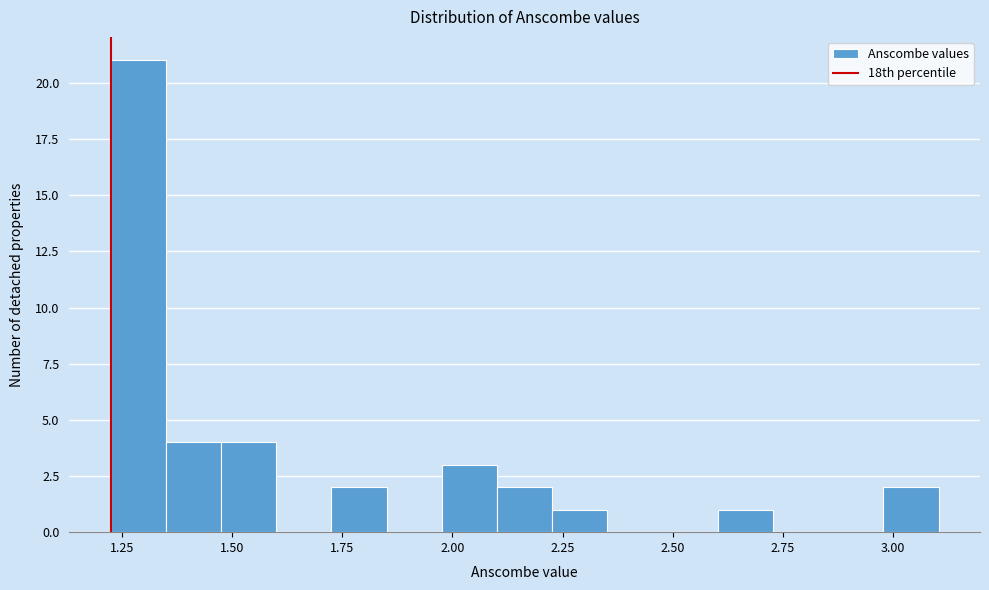

Read against the x-axis, roughly where is the centre of the tallest bar?

1.30